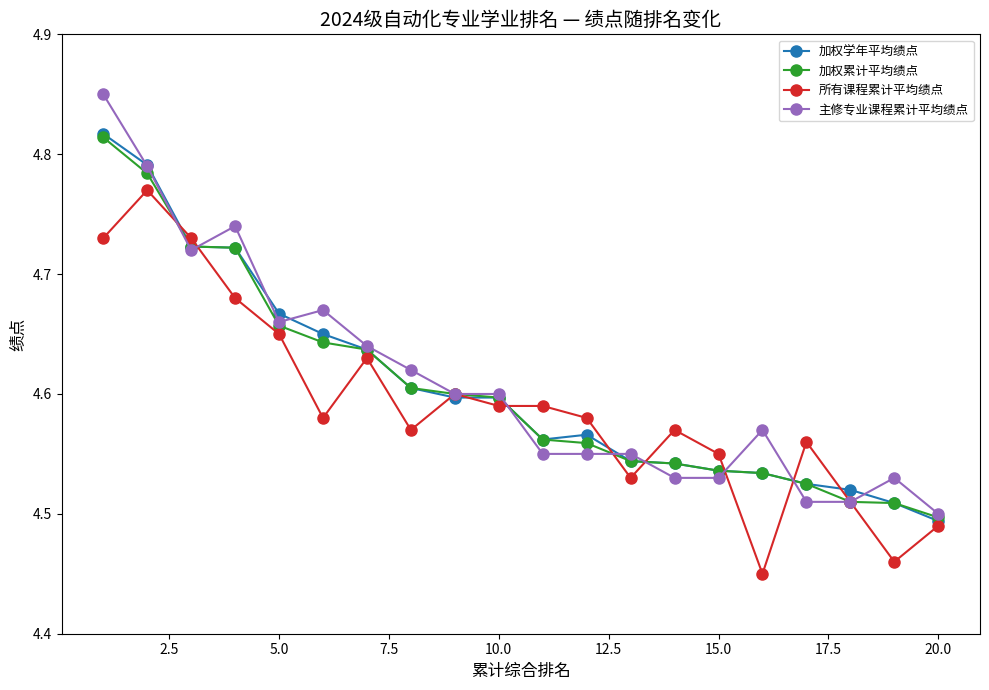

True or false: 所有课程累计平均绩点 has more than 1 points higher than both neighbors.

True